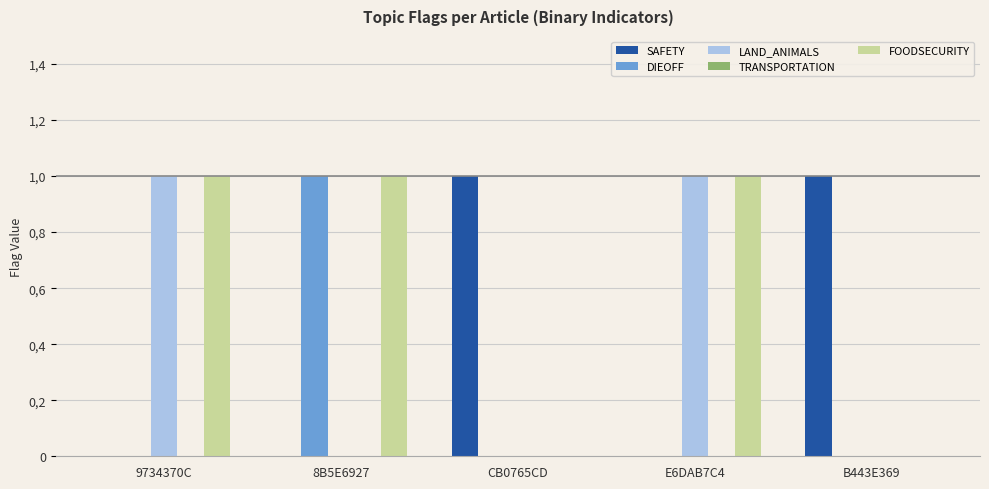

Reading right to left, list all the values displayed in this chart.

SAFETY: B443E369=1	E6DAB7C4=0	CB0765CD=1	8B5E6927=0	9734370C=0
DIEOFF: B443E369=0	E6DAB7C4=0	CB0765CD=0	8B5E6927=1	9734370C=0
LAND_ANIMALS: B443E369=0	E6DAB7C4=1	CB0765CD=0	8B5E6927=0	9734370C=1
TRANSPORTATION: B443E369=0	E6DAB7C4=0	CB0765CD=0	8B5E6927=0	9734370C=0
FOODSECURITY: B443E369=0	E6DAB7C4=1	CB0765CD=0	8B5E6927=1	9734370C=1